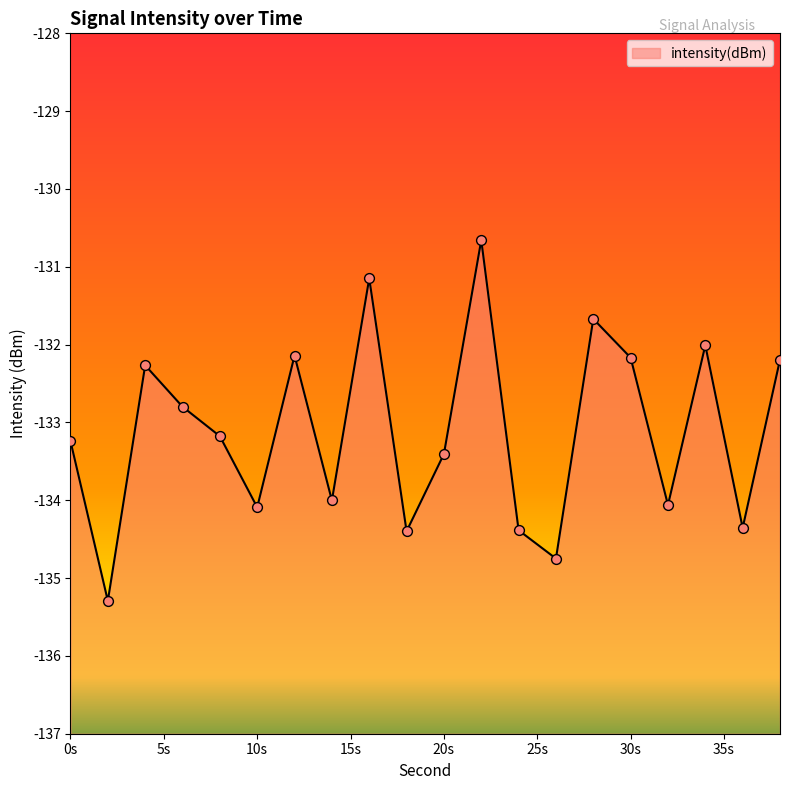

Which has a higher value, 36 or 6?

6